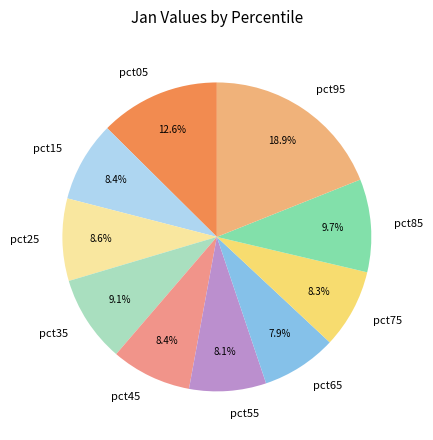

What percentage is NOT represented by pct35?

90.9%